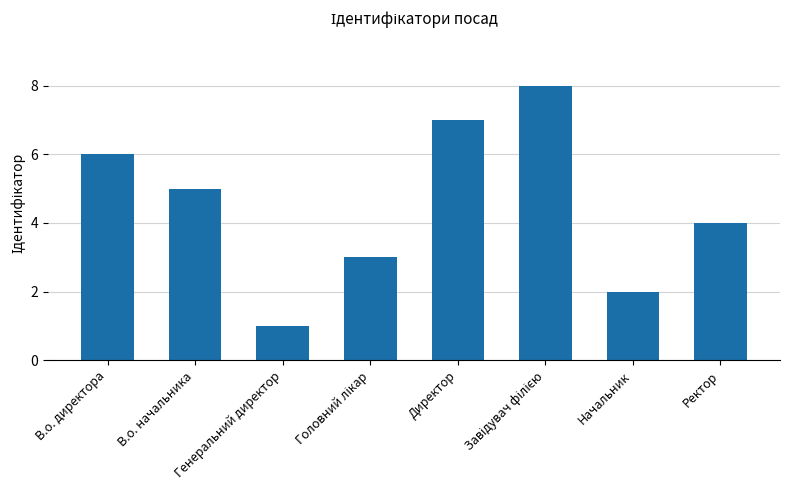

What is the sum of the values at В.о. начальника and Директор?

12